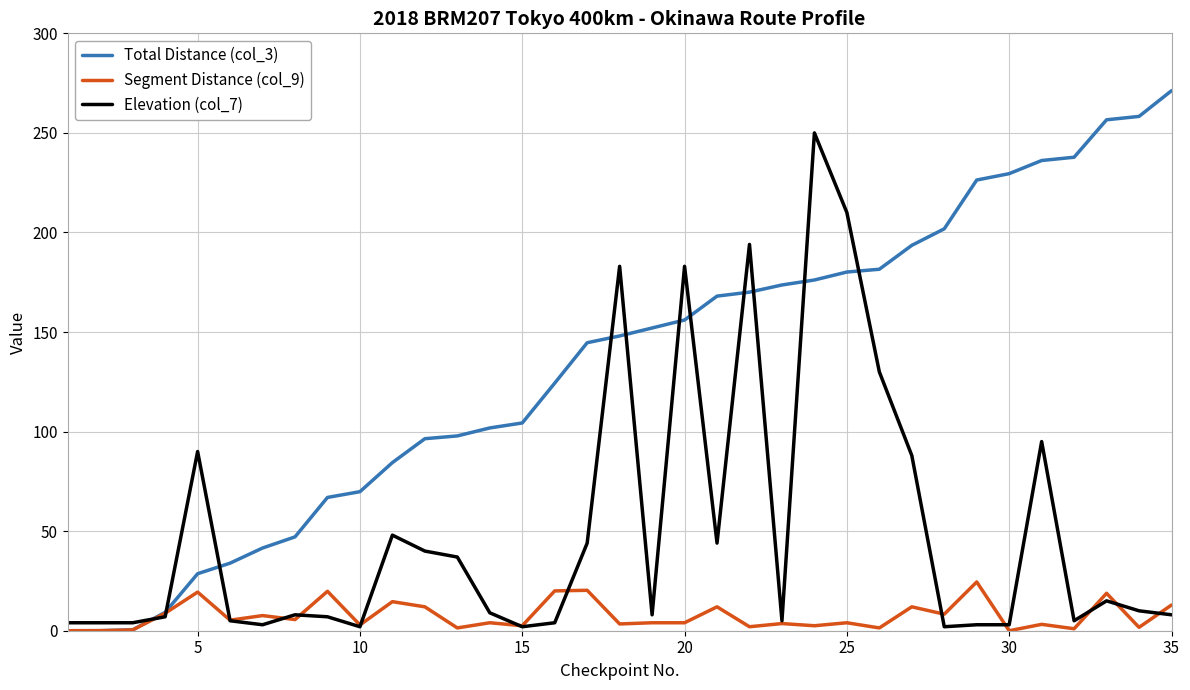

True or false: Elevation (col_7) has more than 0 points higher than both neighbors.

True